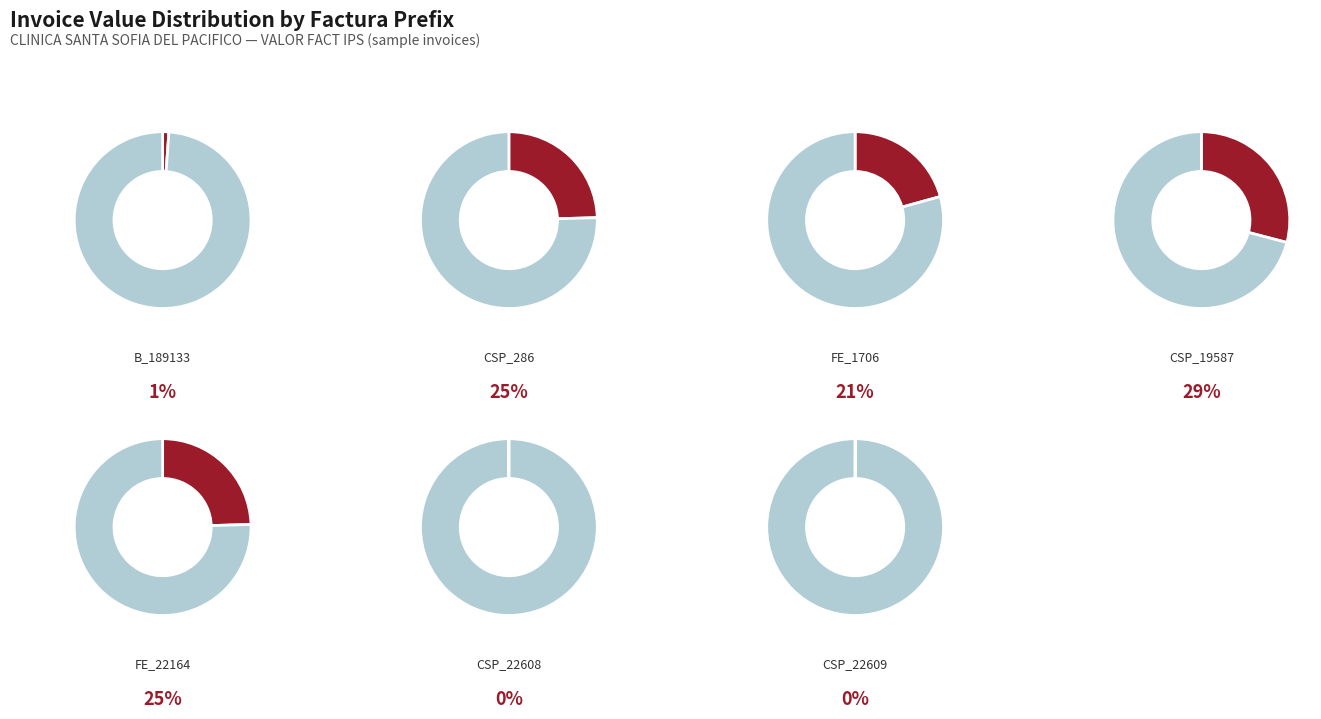

What is the change in value from CLINICA SANTA SOFIA (B_189133) to CLINICA SANTA SOFIA (CSP_286)?

+263194478